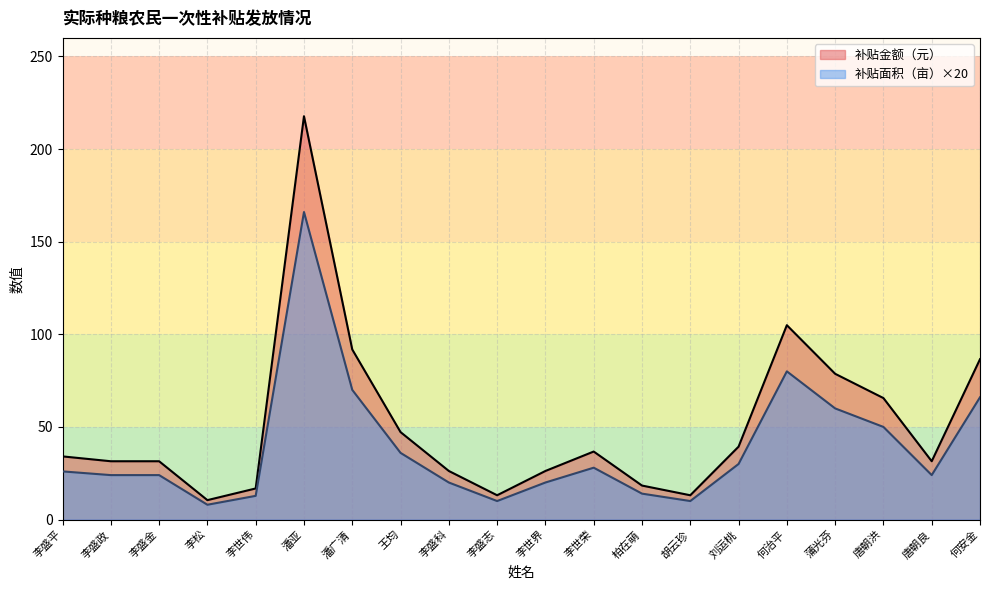

How many interior local peaks does the 补贴面积（亩） series have?

3